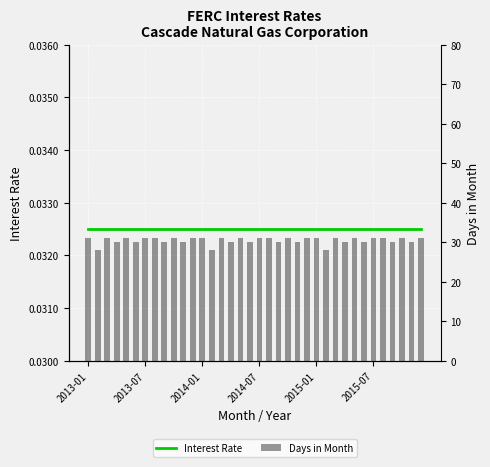

Which series has the widest spread of values?

Days in Month